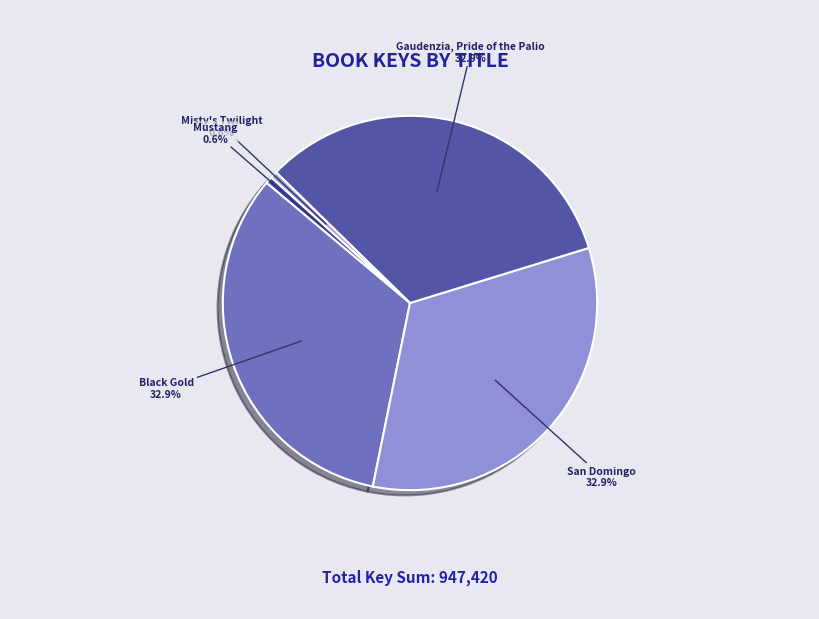

Is there a majority slice in this chart?

No